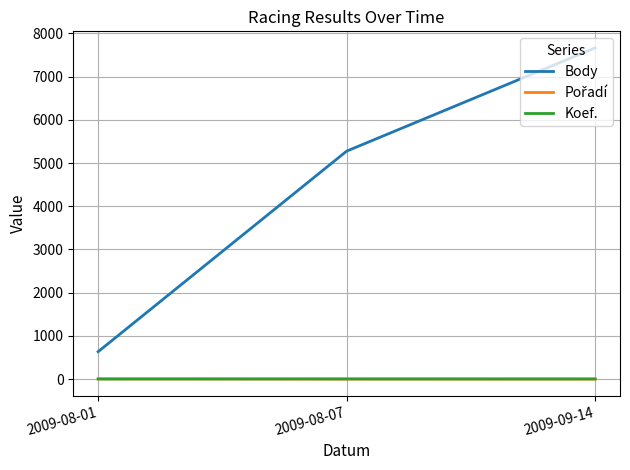

List the labels in order of Body value, largest first.

2009-09-14, 2009-08-07, 2009-08-01